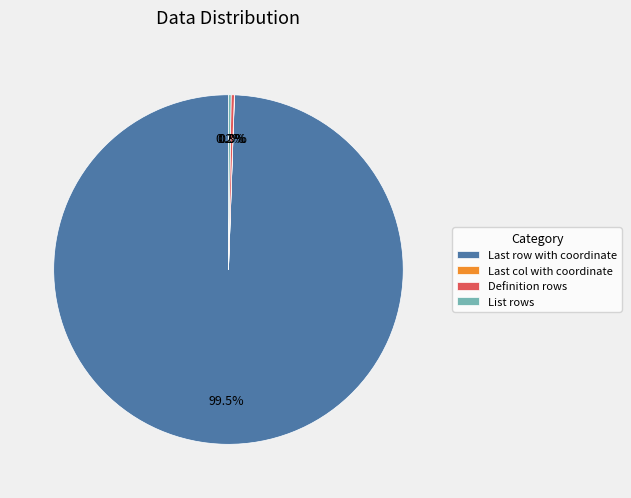

Which slice is the largest?

Last row with coordinate